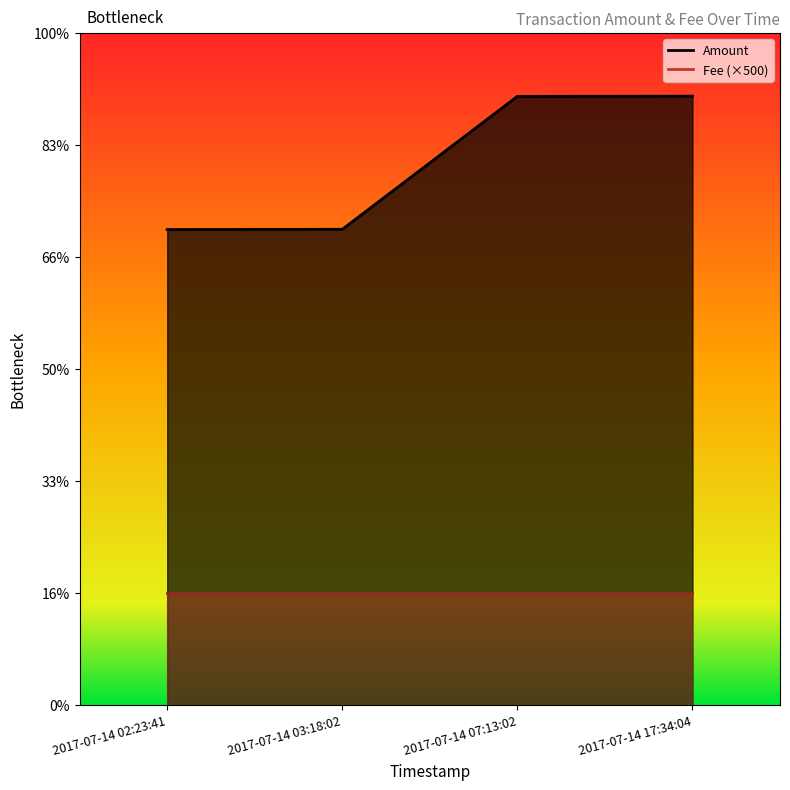

What is the change in value from 2017-07-14 02:23:41 to 2017-07-14 17:34:04?

+595.5